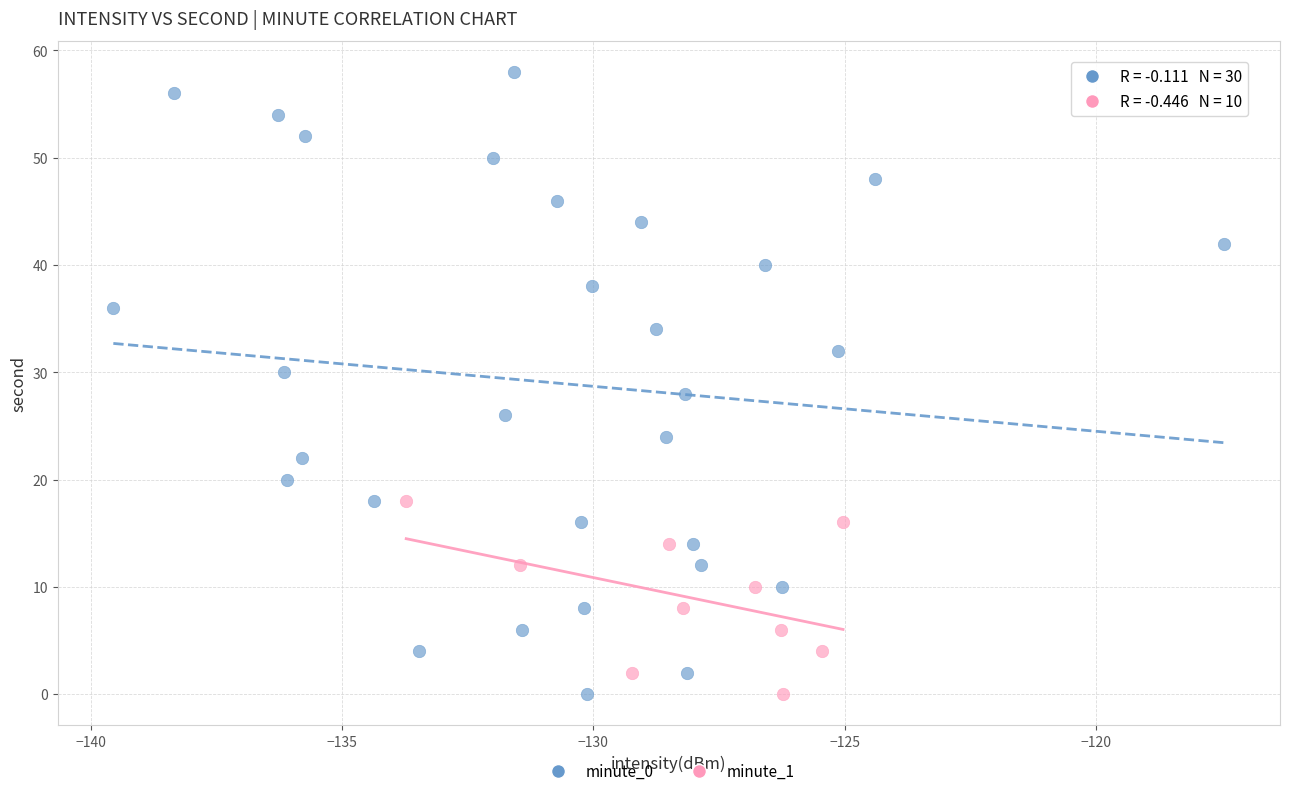

Which series contains the highest Y value?

minute_0